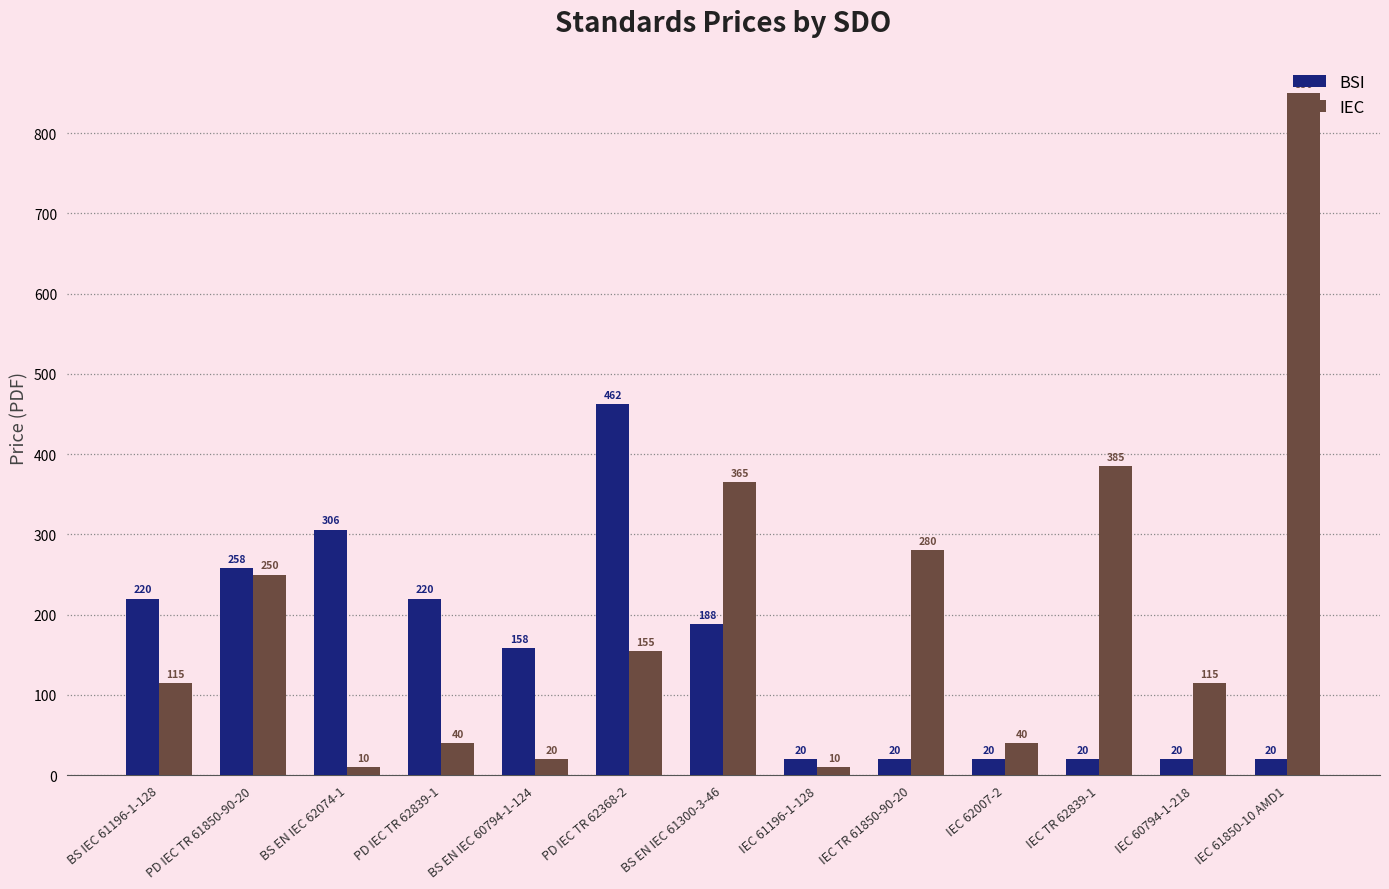

Which series has the largest total across all categories?

IEC